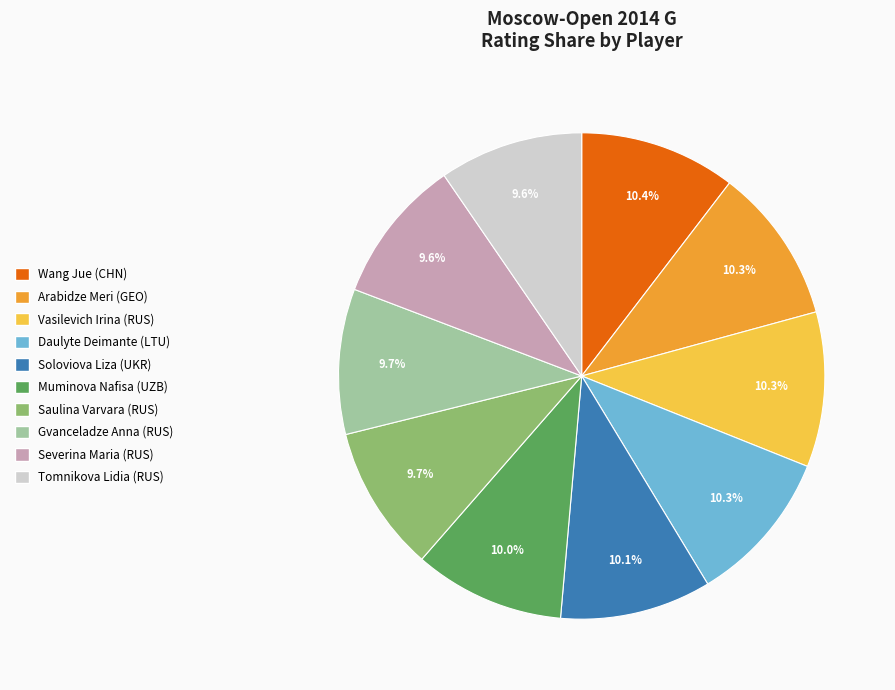

Does Daulyte Deimante (LTU) represent more than half of the total?

No